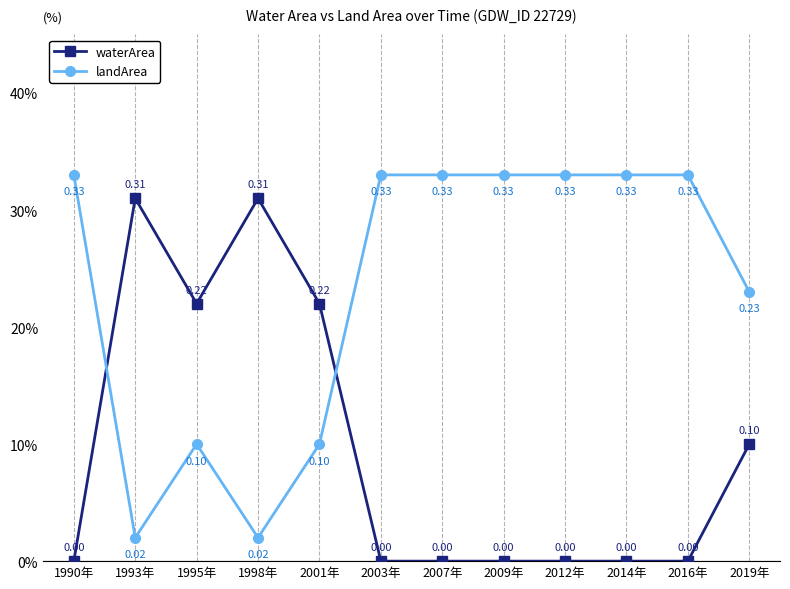

Does the chart have visible grid lines?

No